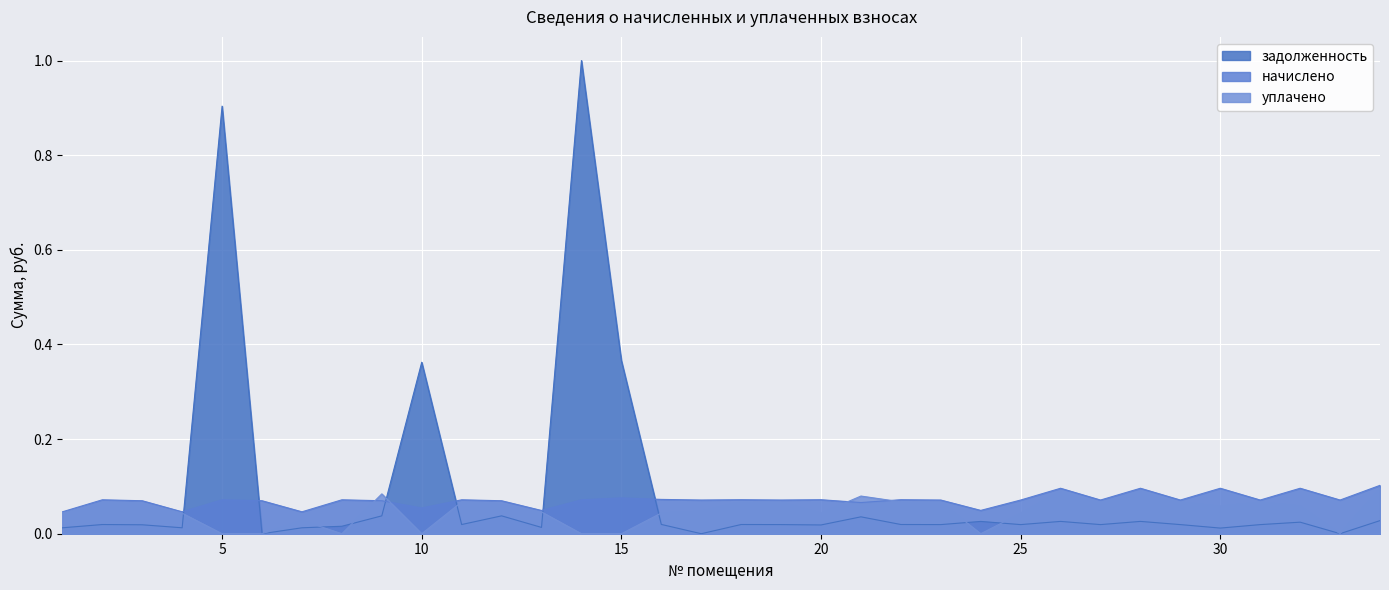

How many values in the задолженность series exceed 0?

32